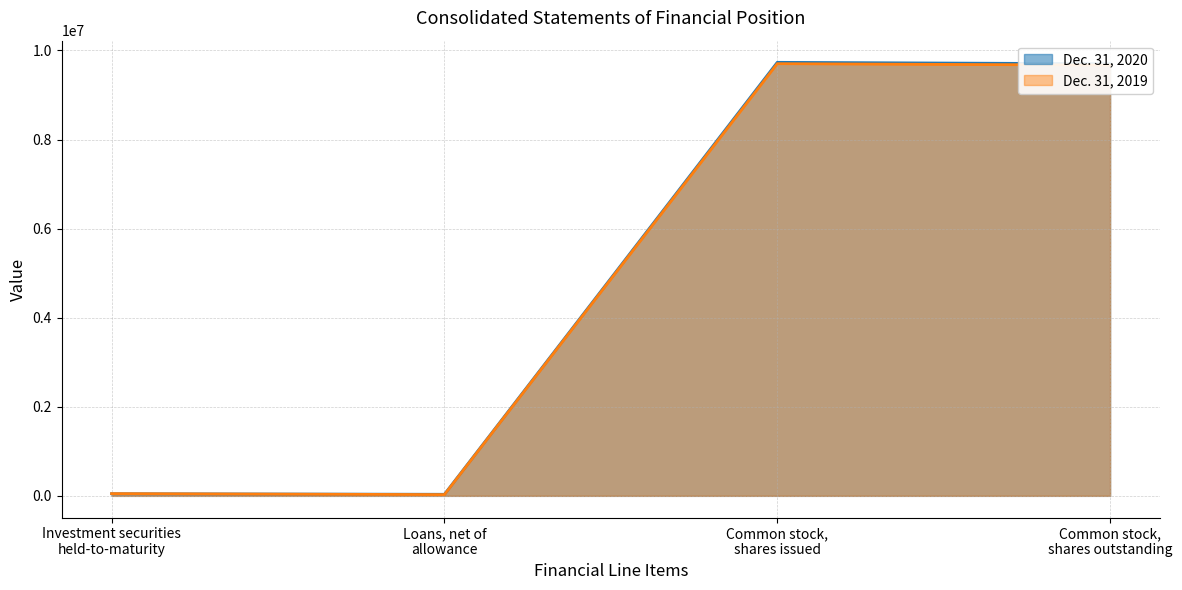

At which category does Dec. 31, 2020 reach its first local valley?

Loans, net of
allowance